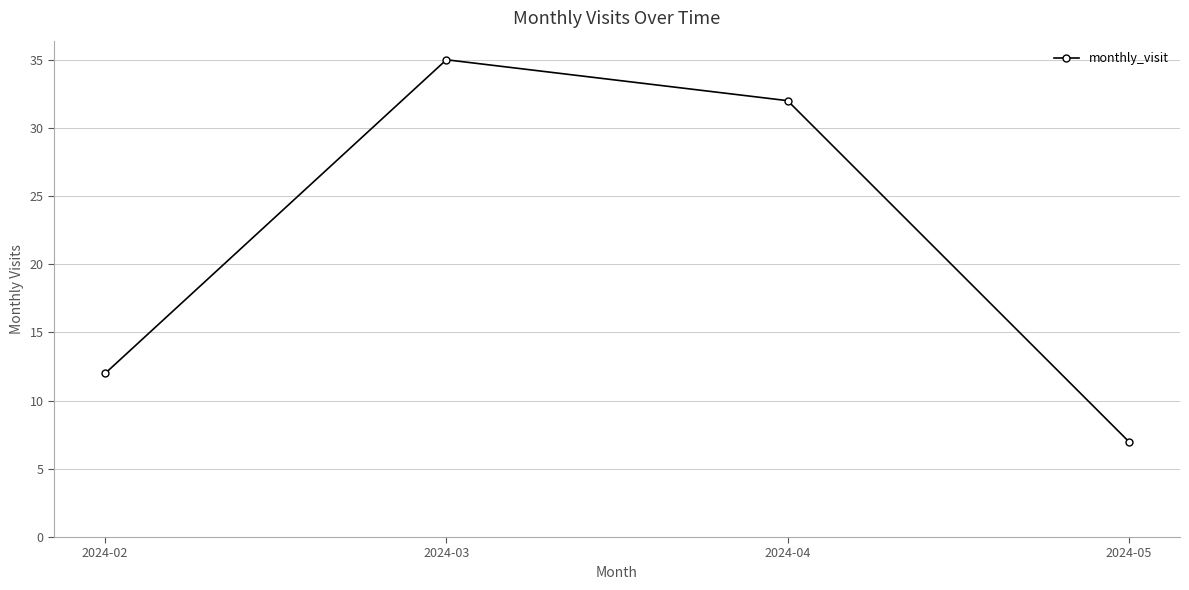

What is the greatest value displayed?

35